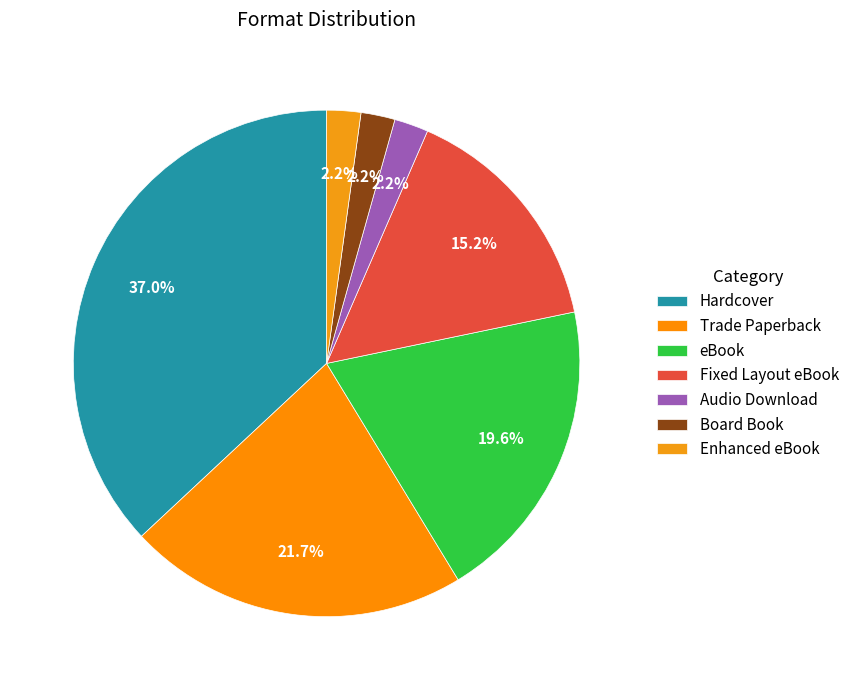

Is Board Book the majority of the pie?

No